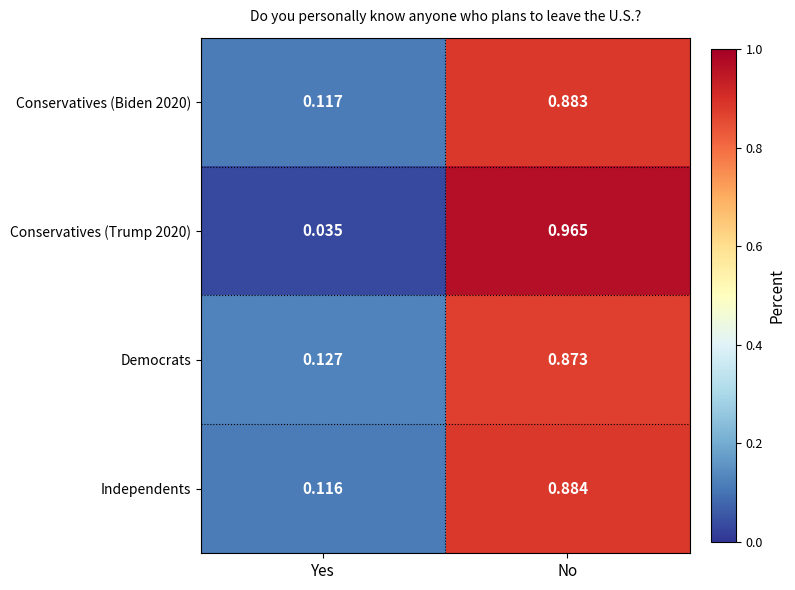

Is the value of Conservatives (Trump 2020) at No greater than the value of Democrats at Yes?

Yes